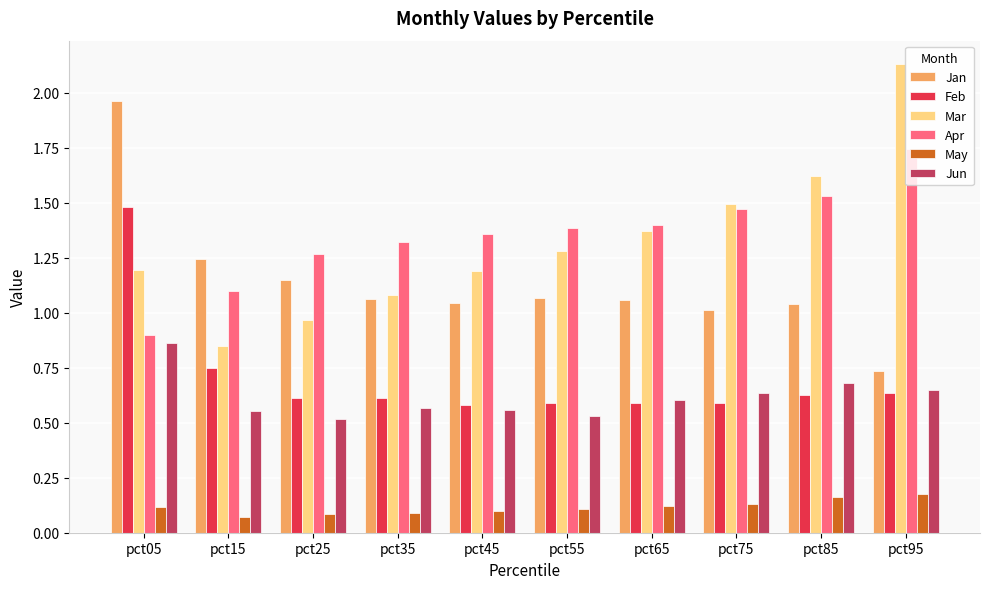

Between pct15 and pct75, which series saw the biggest shift?

Mar